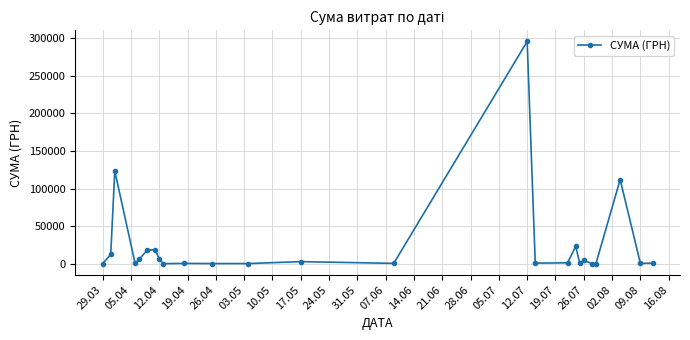

Does the chart display data point markers on the line(s)?

Yes